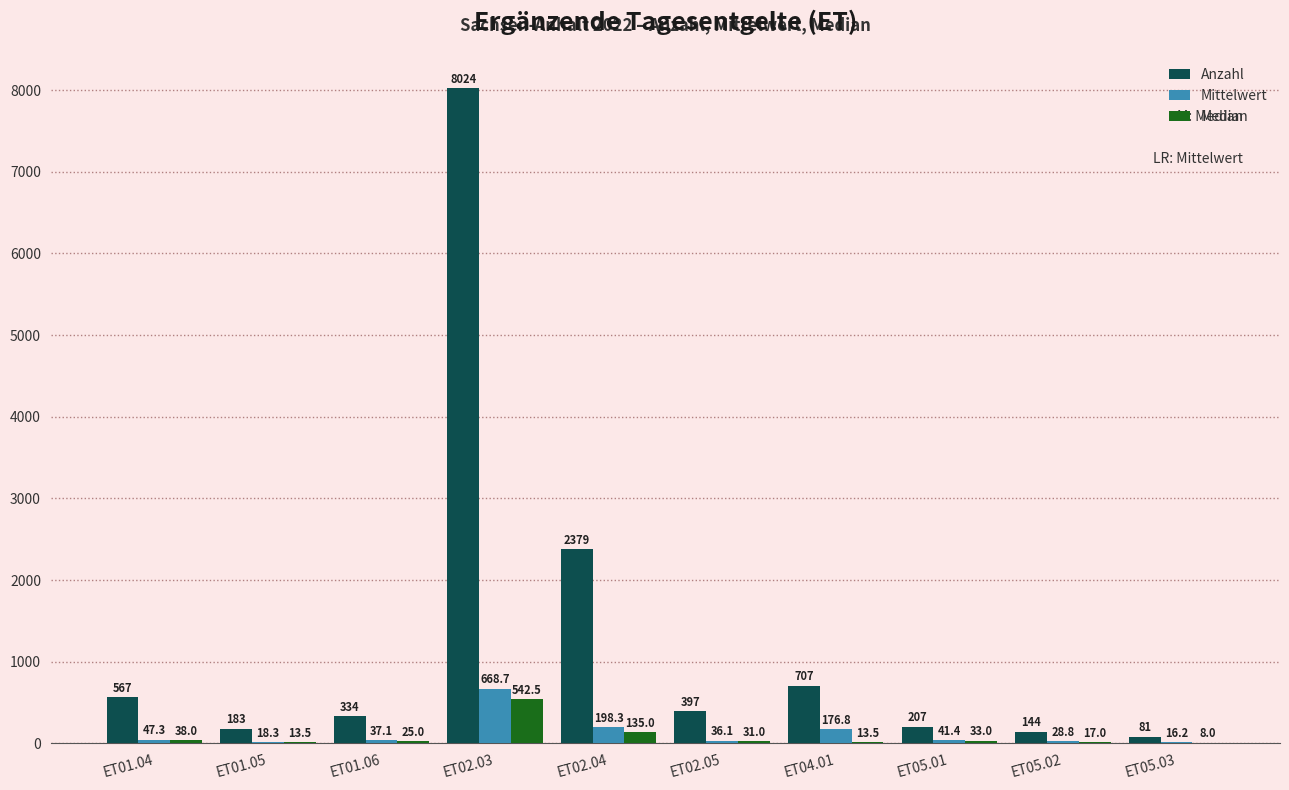

What is the greatest value displayed?

8024.0